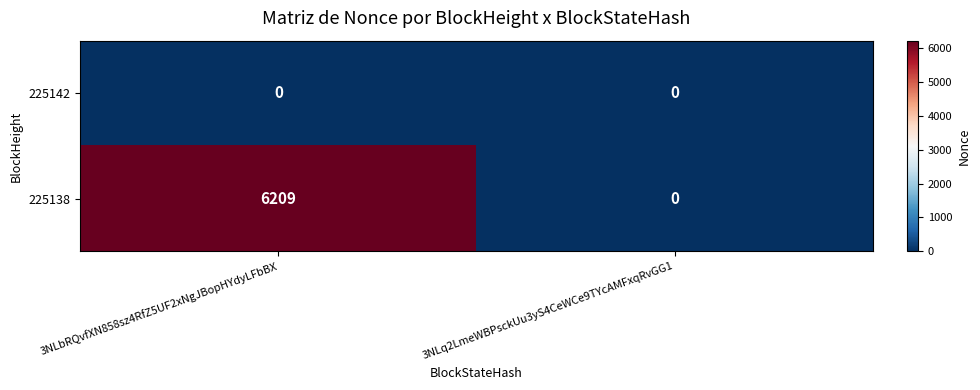

Which series has the largest total across all categories?

225138